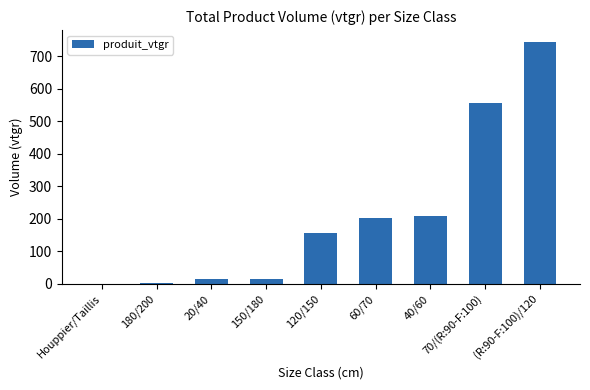

What is the change in value from 150/180 to (R:90-F:100)/120?

+726.6